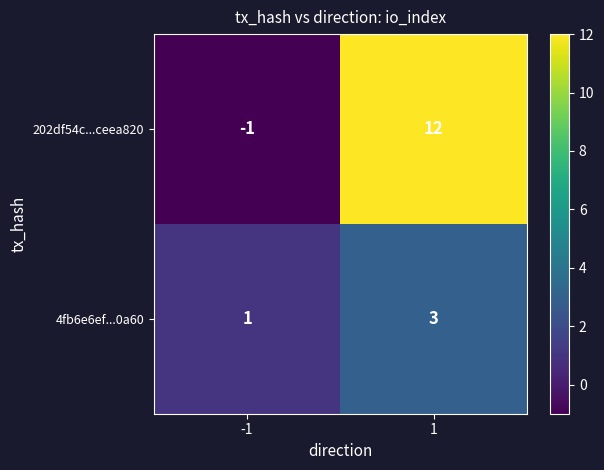

What is the greatest value displayed?

12